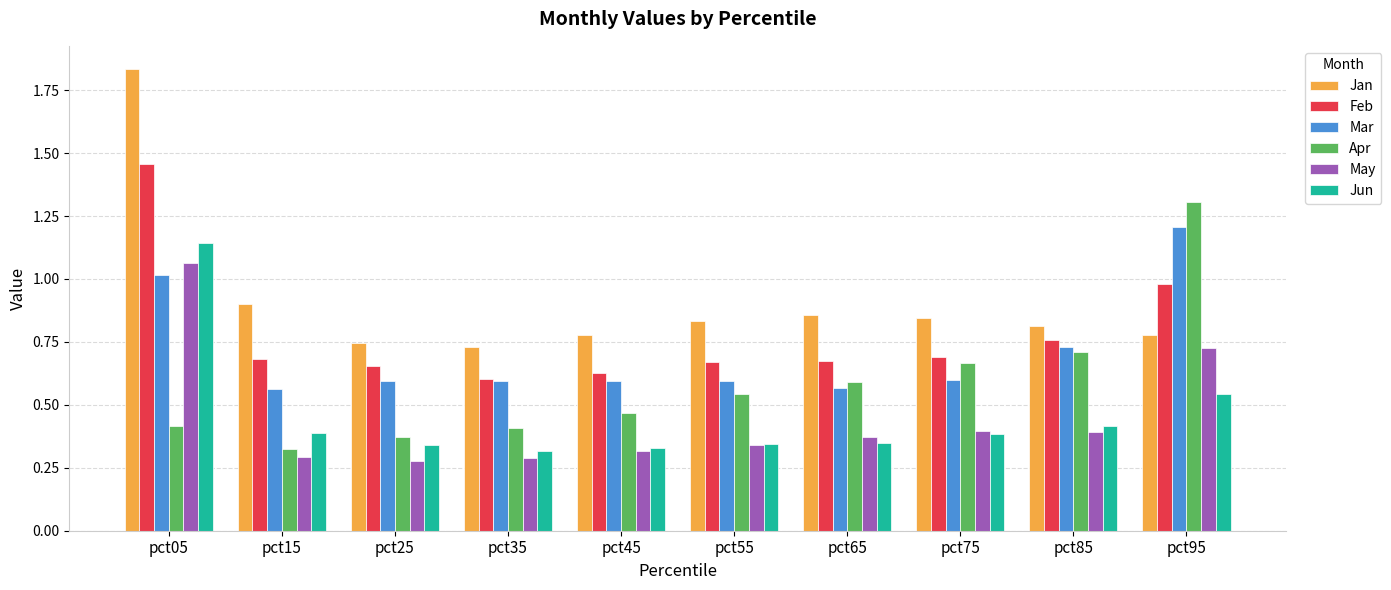

What is the sum of all May values?

4.5